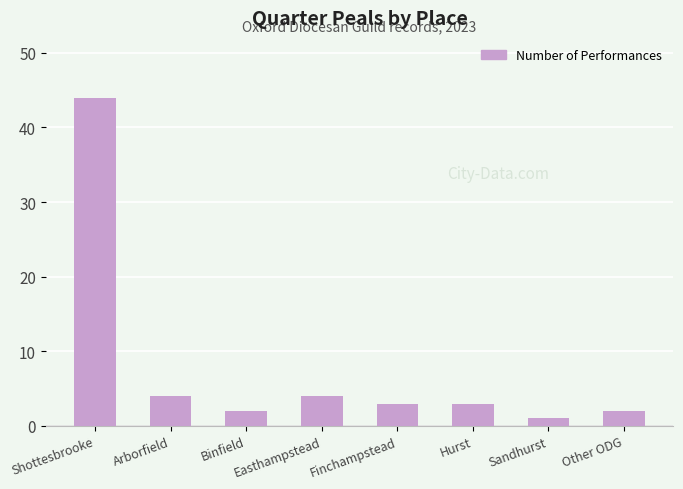

Count the number of data series in this chart.

1